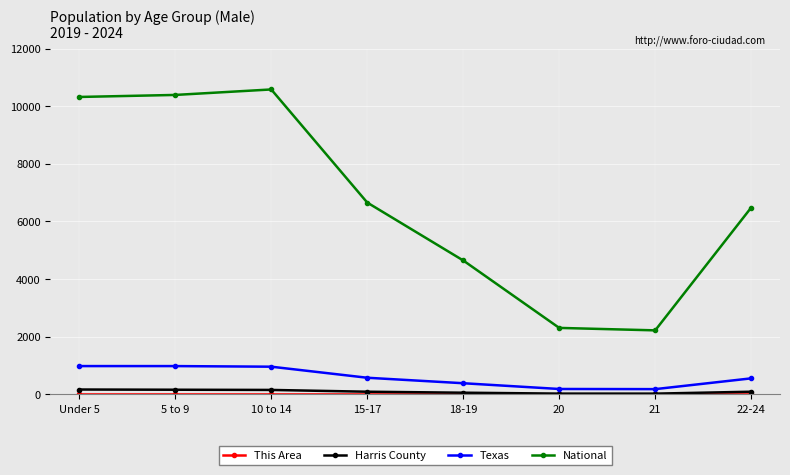

Is this an area chart (filled region under the line)?

No